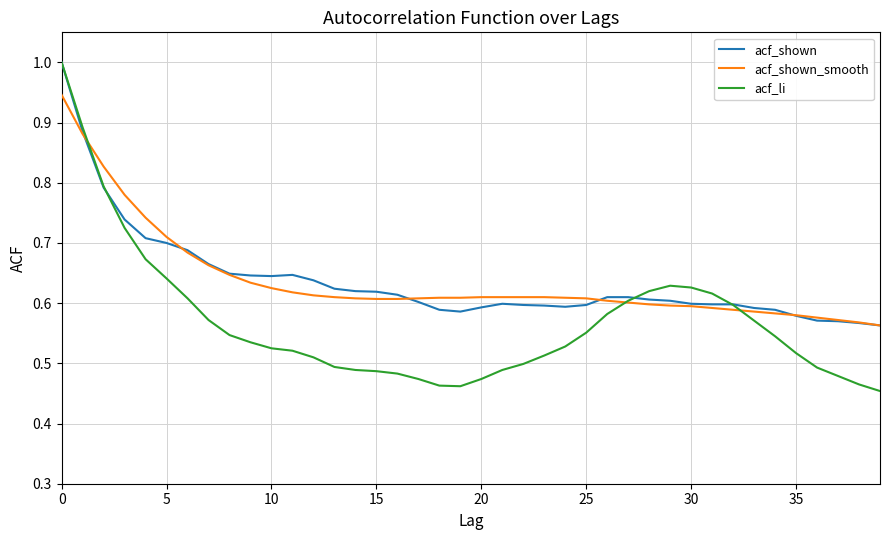

Which series has the widest spread of values?

acf_li